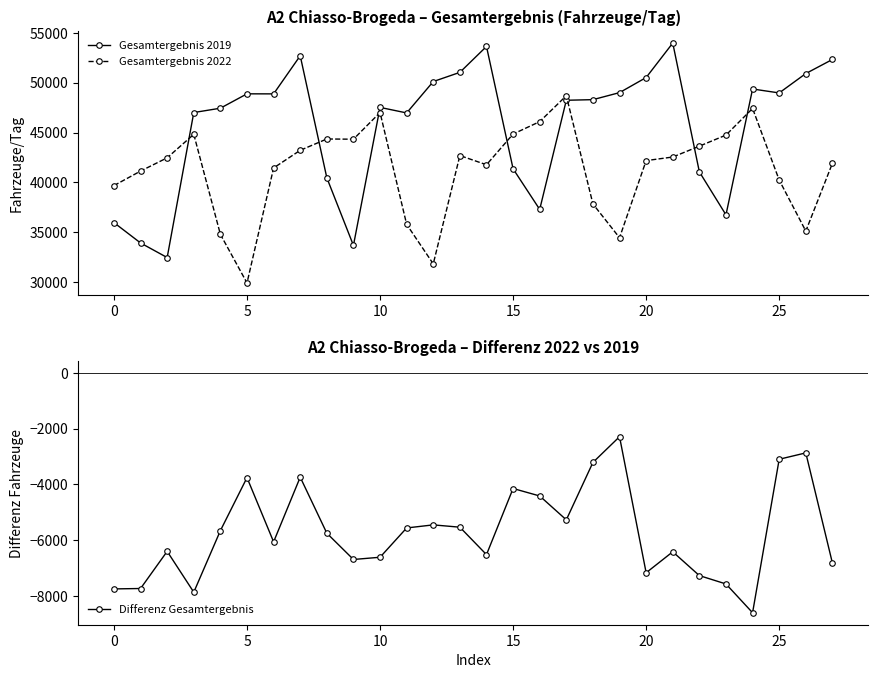

How many interior local peaks does the Differenz Gesamtergebnis series have?

8